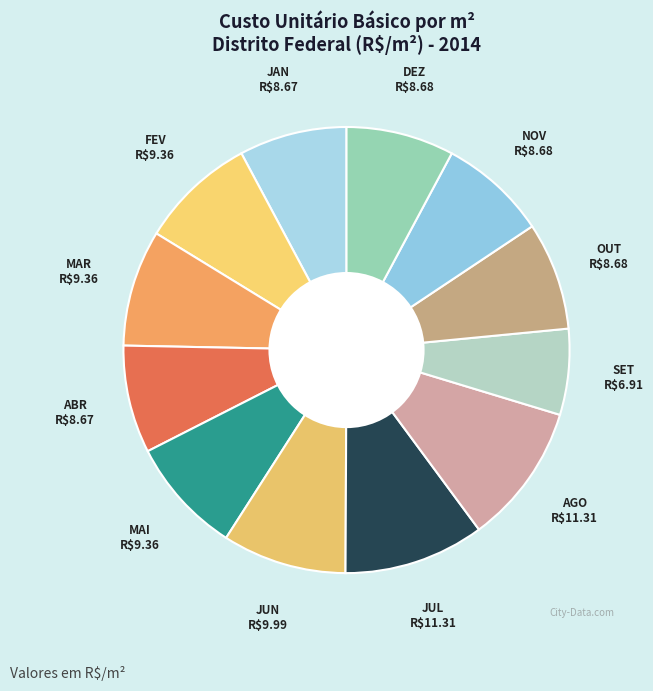

How many slices are in this pie chart?

12